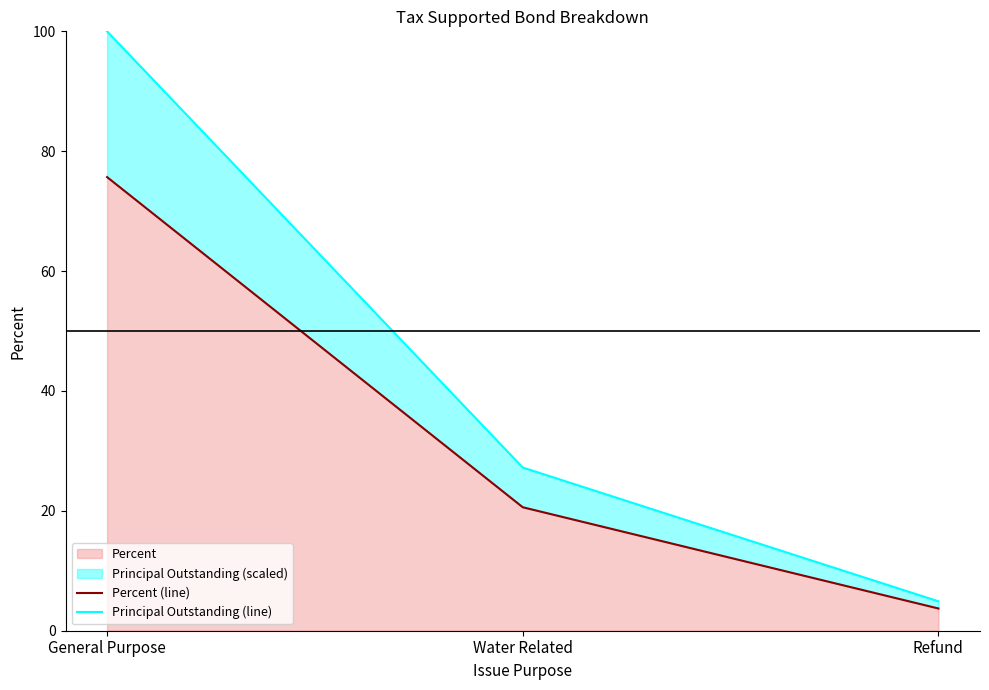

Is the value of Principal Outstanding (line) at General Purpose greater than the value of Percent (line) at Water Related?

Yes